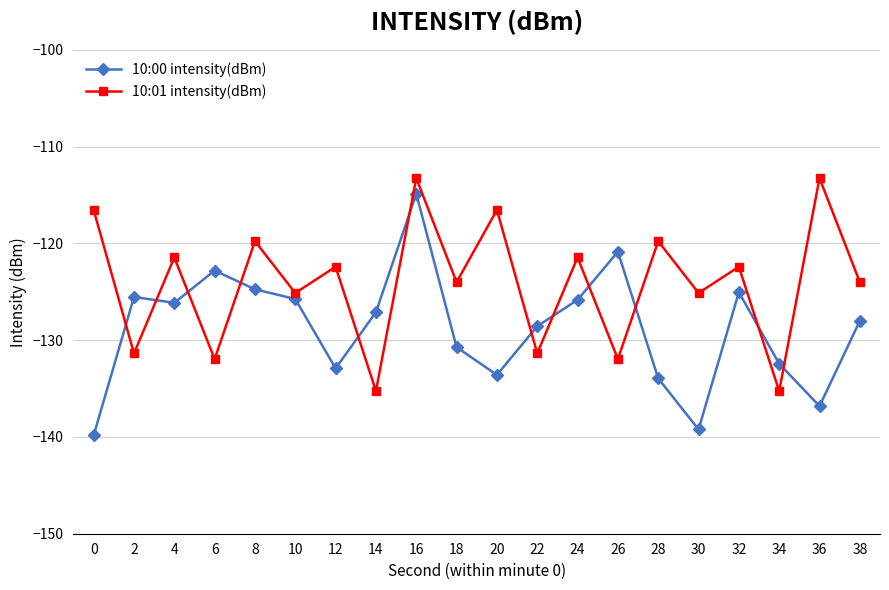

What is the sum of the 10:00 intensity(dBm) values at 26 and 24?

-246.7